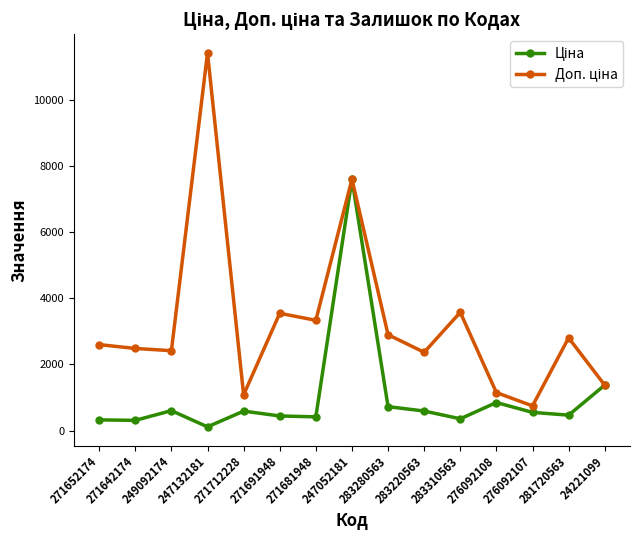

What is the spread (max minus min) of values at 271642174?

2172.1